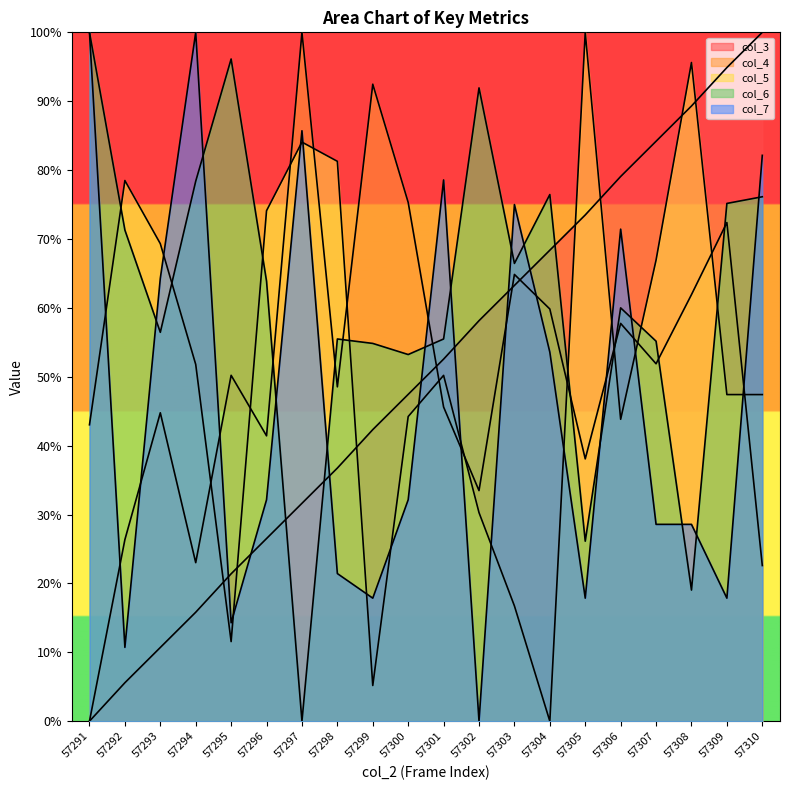

At which category is the sum across all series the highest?

57310